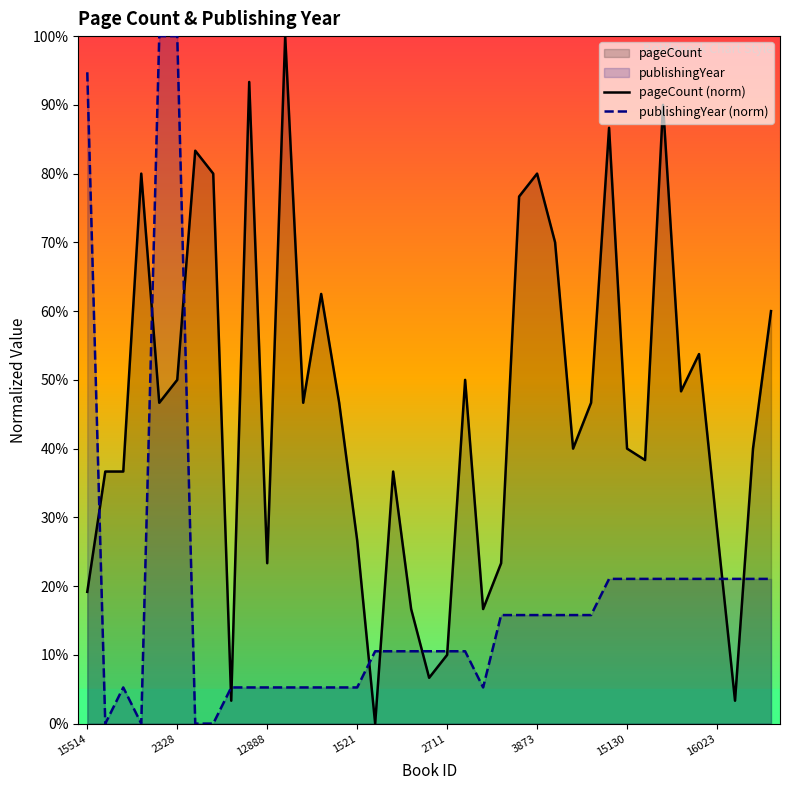

How many intersections are there between publishingYear (norm) and pageCount (norm)?

11